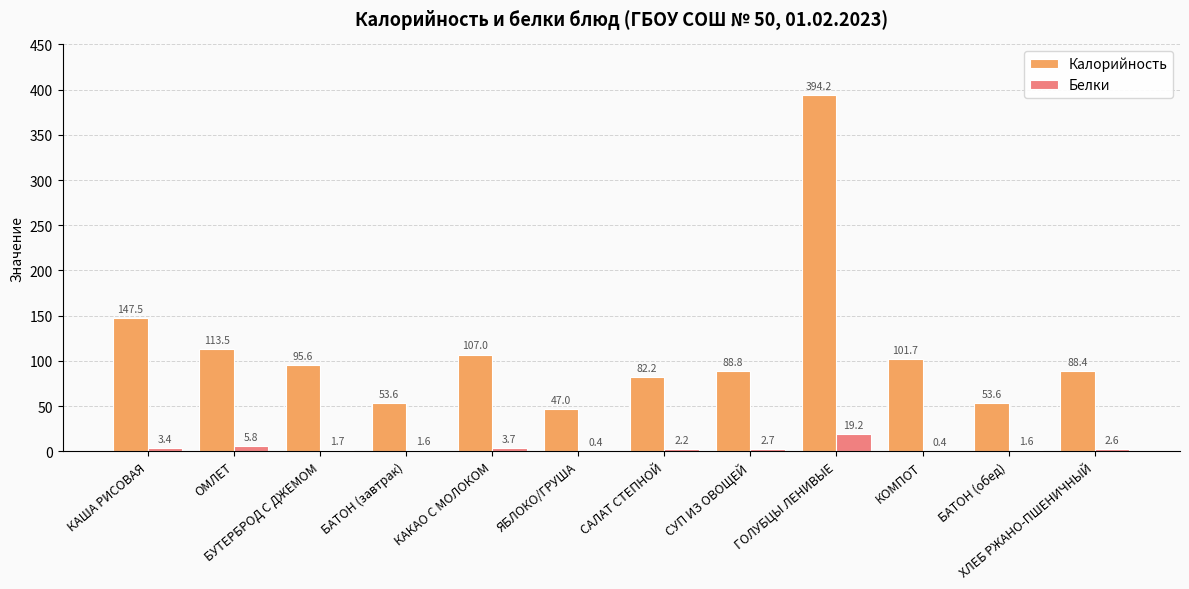

Is it true that Белки equals 1.7 at БУТЕРБРОД С ДЖЕМОМ?

True